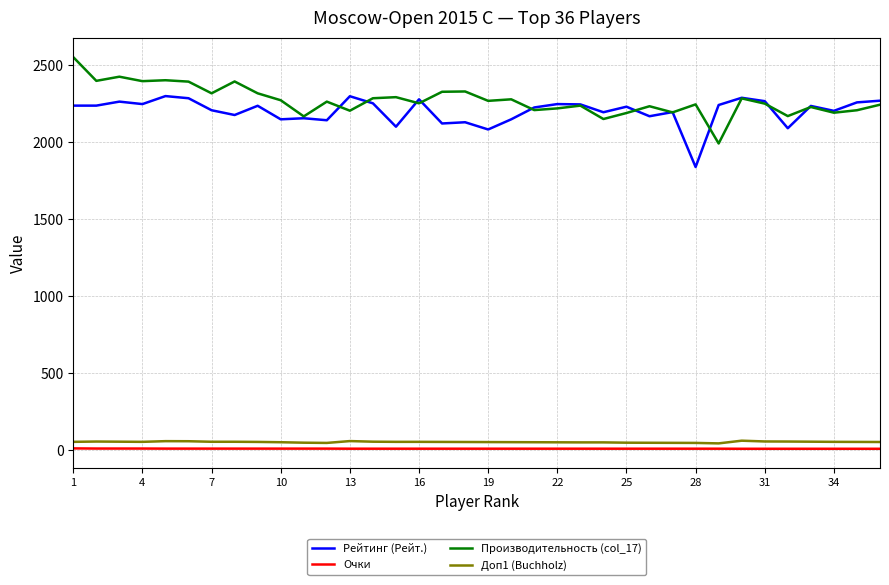

What is the maximum value shown in the chart?

2551.0